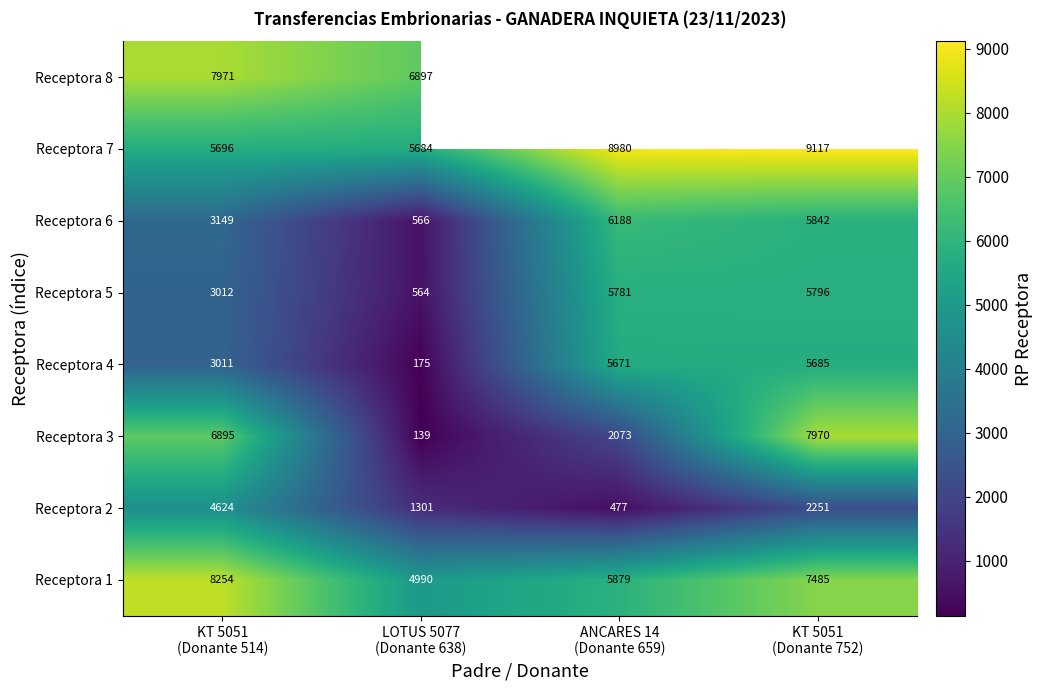

What is the total value across all series at LOTUS 5077
(Donante 638)?

20316